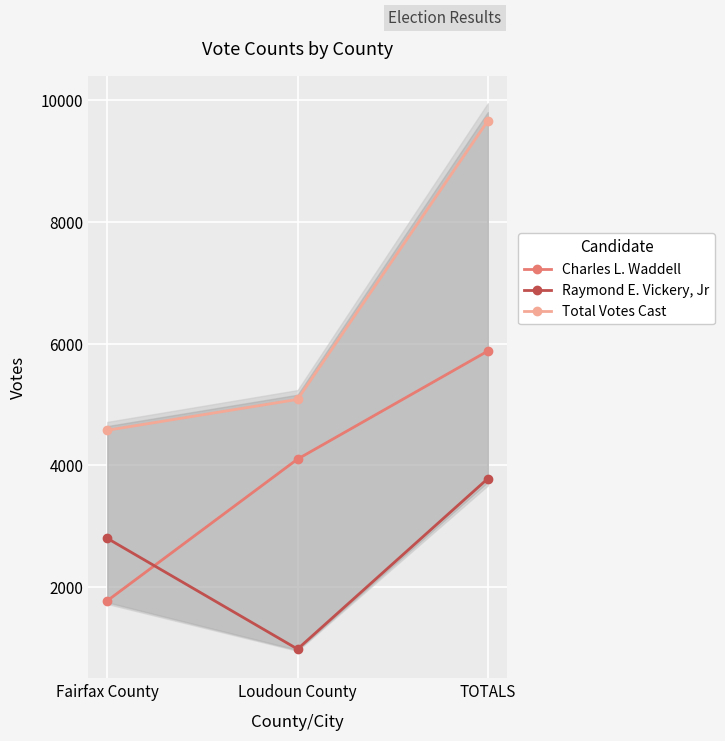

Count the number of categories in the chart.

3